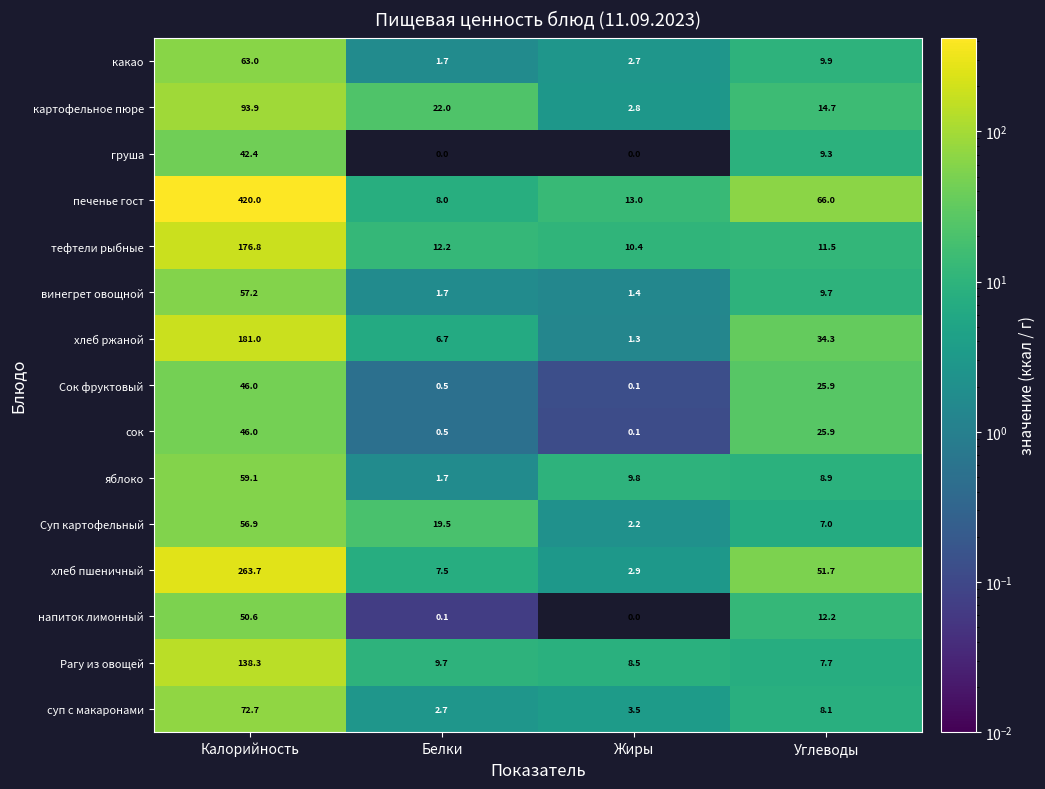

What is the difference between the maximum and minimum values in the печенье гост series?

412.0